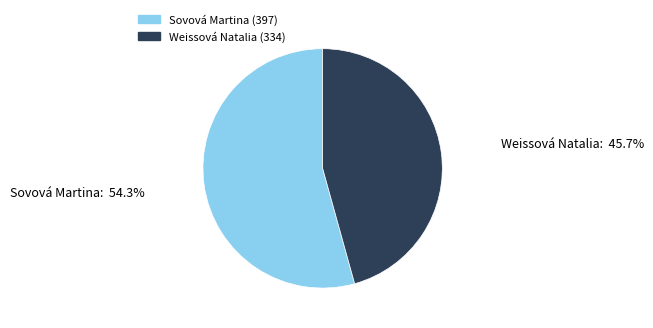

Between Weissová Natalia and Sovová Martina, which is larger?

Sovová Martina